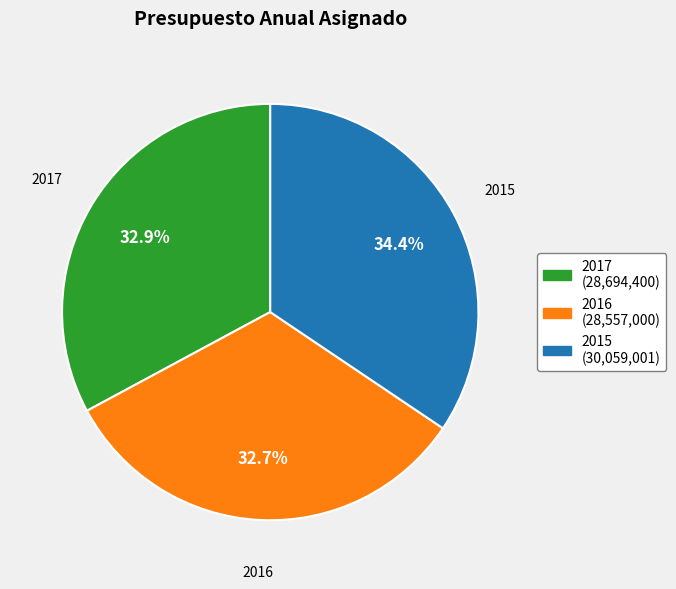

What portion of the pie excludes 2015?

65.6%